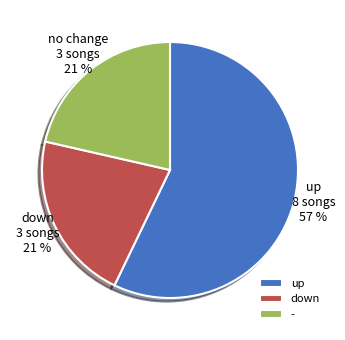

How many slices are in this pie chart?

3